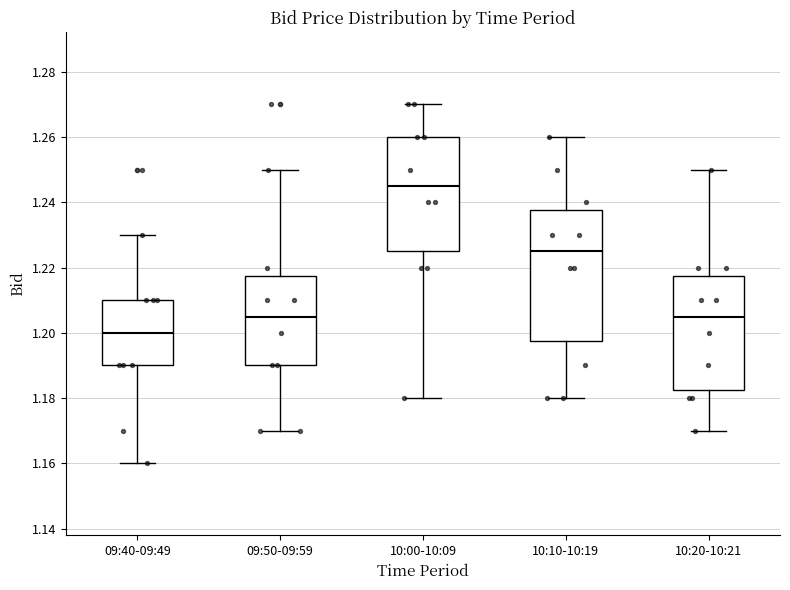

Where is the lower edge of the box for 10:10-10:19 on the y-axis? The values are not printed on the chart, so give them approximately, as read against the axis.

1.198